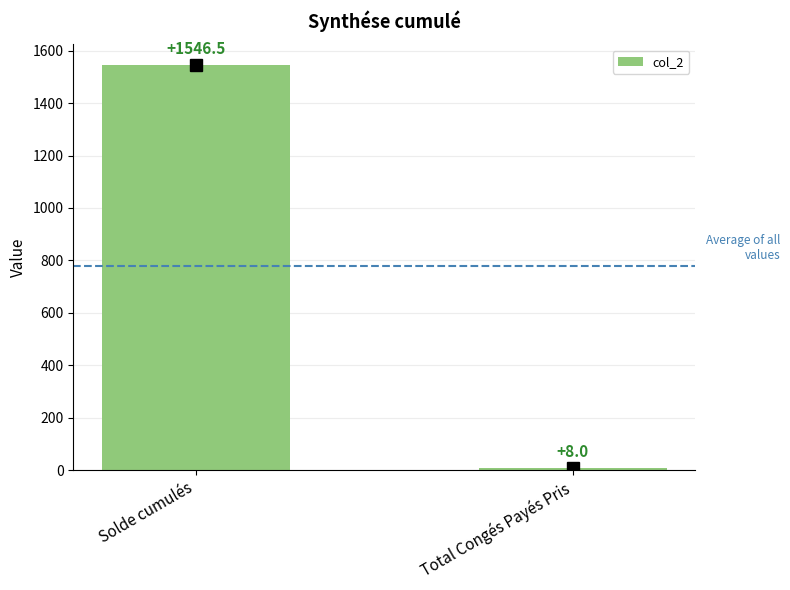

Are the bars grouped side by side (vs. stacked)?

No